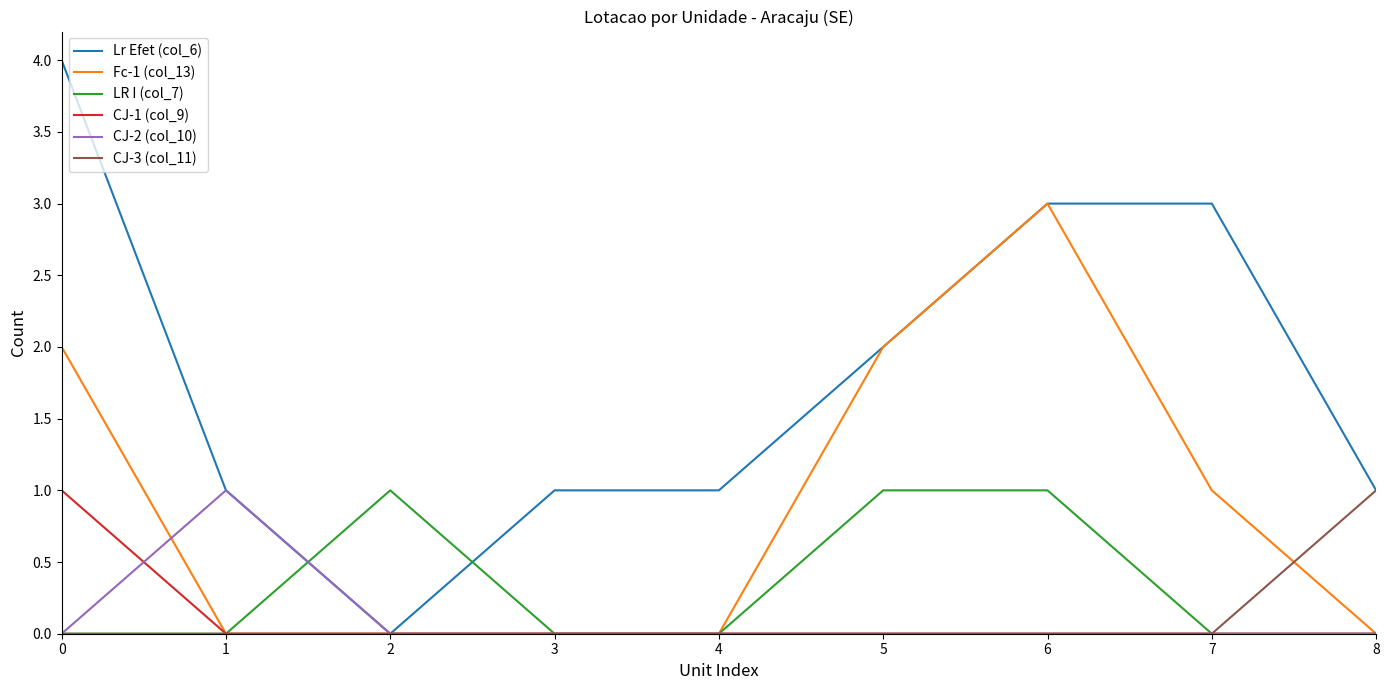

What is the total value across all series at 6?

7